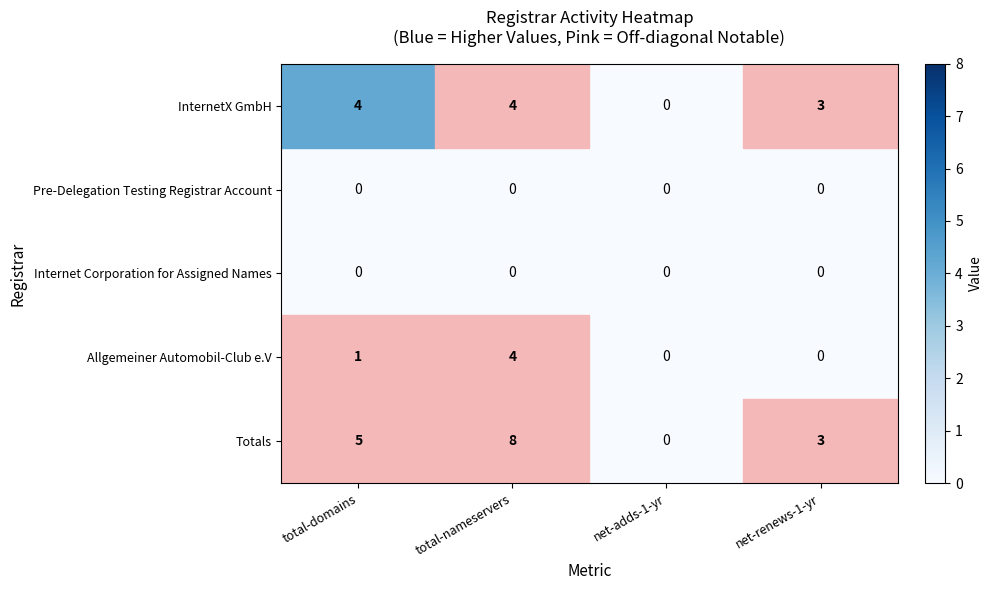

What is the sum of all Allgemeiner Automobil-Club e.V values?

5